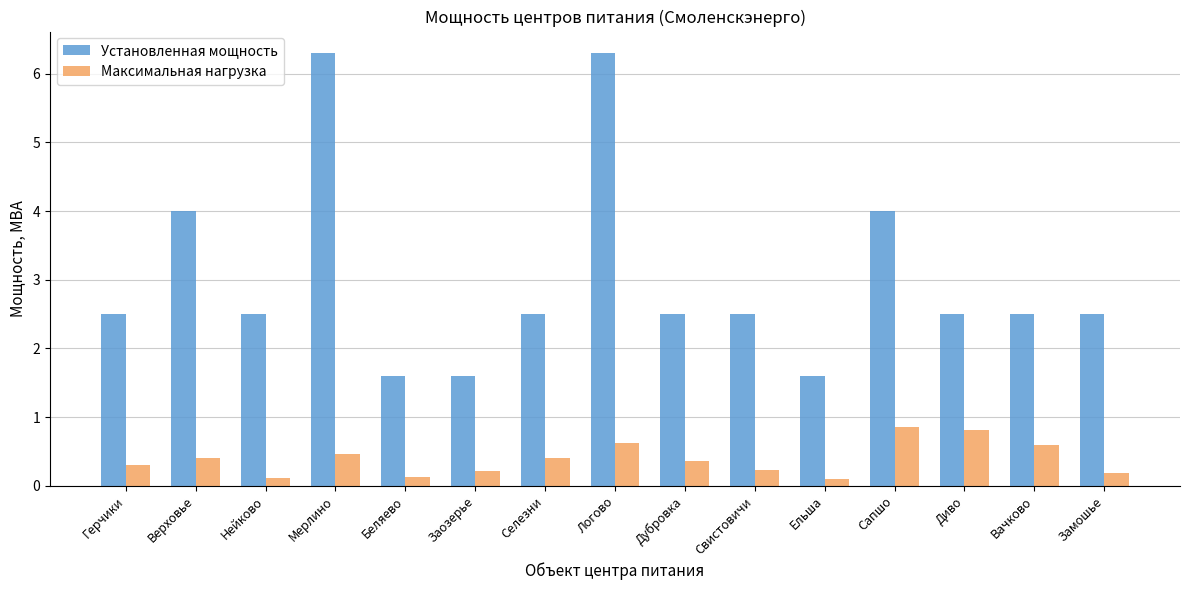

List the series in order of their overall mean, highest first.

Установленная мощность, Максимальная нагрузка